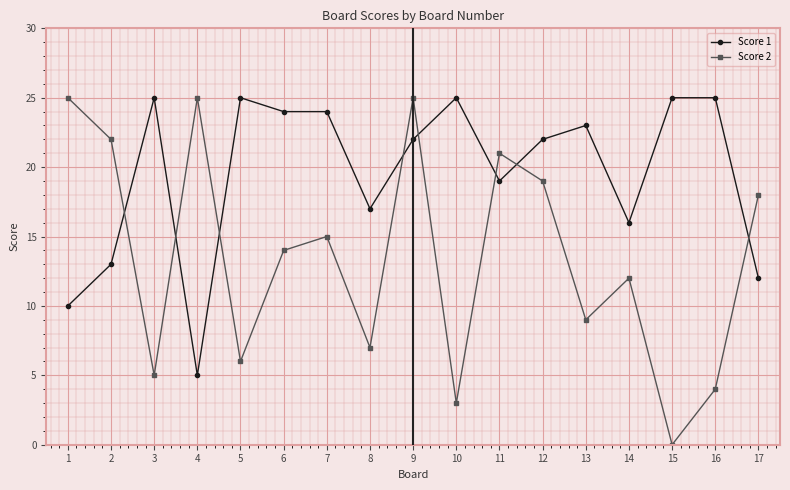

Reading left to right, extract all data points from this chart.

Score 1: 1=10	2=13	3=25	4=5	5=25	6=24	7=24	8=17	9=22	10=25	11=19	12=22	13=23	14=16	15=25	16=25	17=12
Score 2: 1=25	2=22	3=5	4=25	5=6	6=14	7=15	8=7	9=25	10=3	11=21	12=19	13=9	14=12	15=0	16=4	17=18